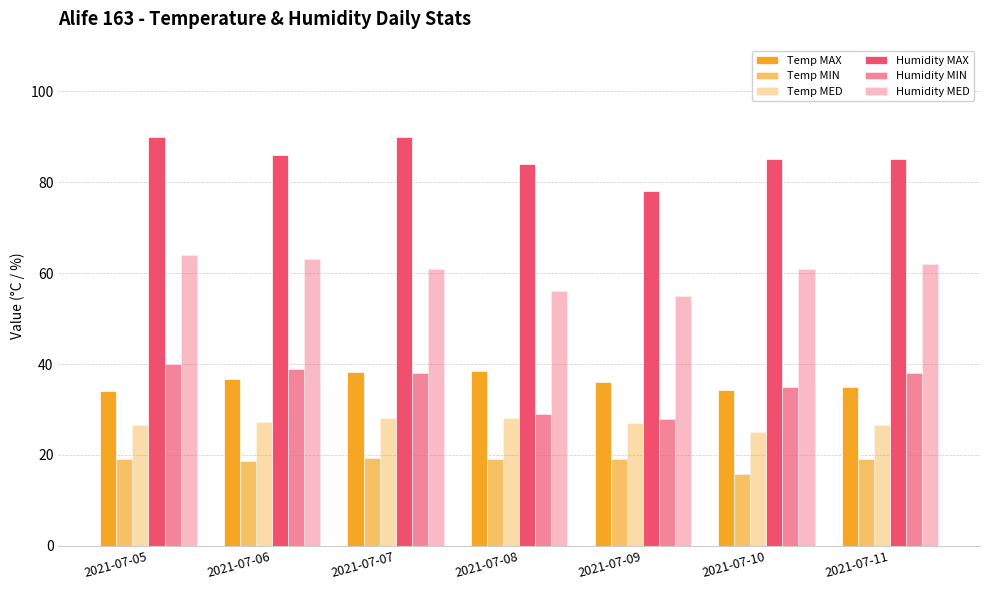

How many groups of bars are there?

7